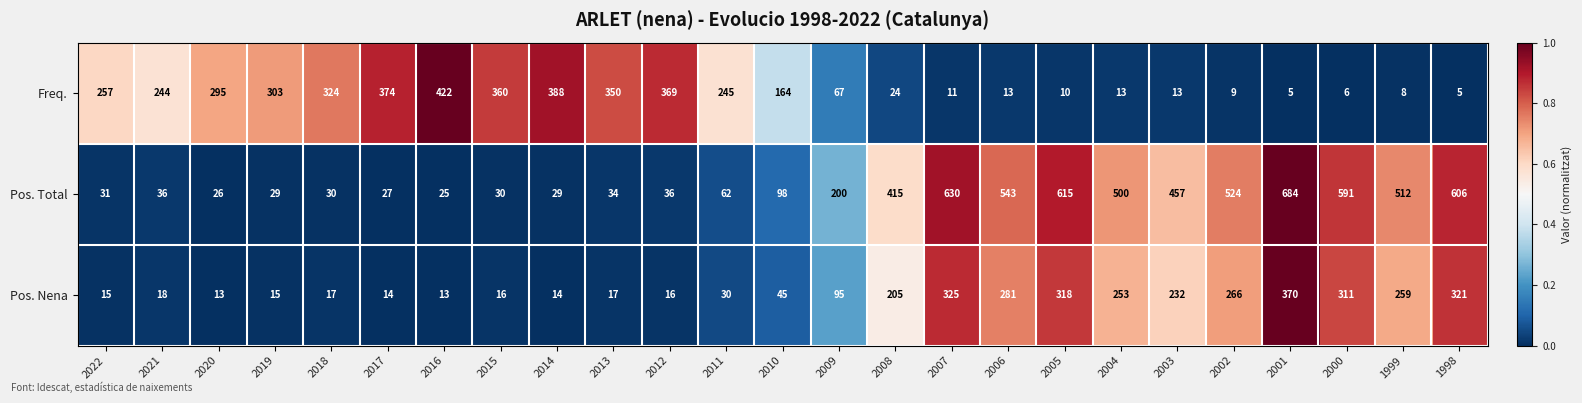

At which label is Pos. Total closest to 354?

2008